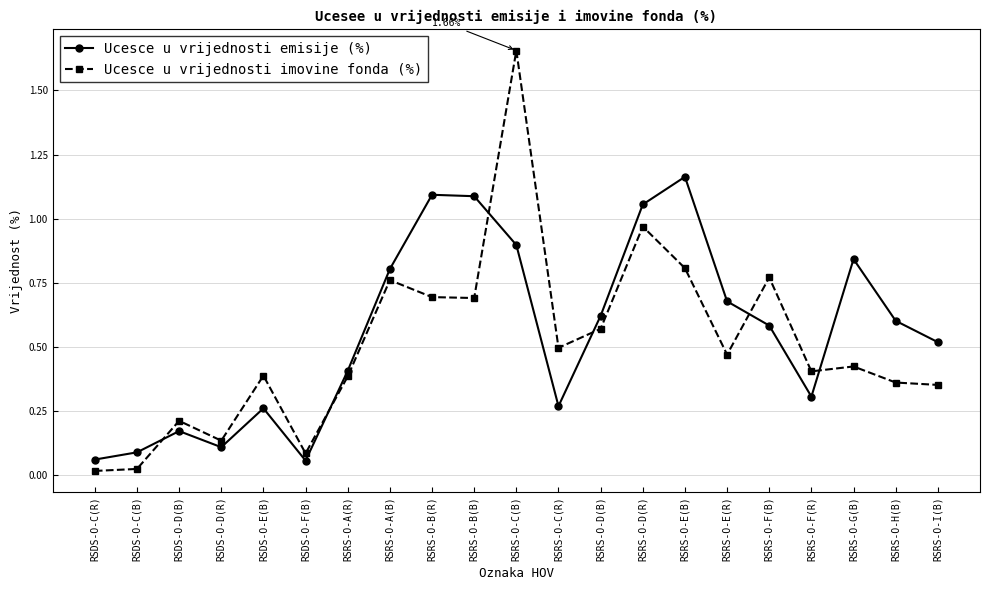

At how many categories does at least one series exceed 0?

21